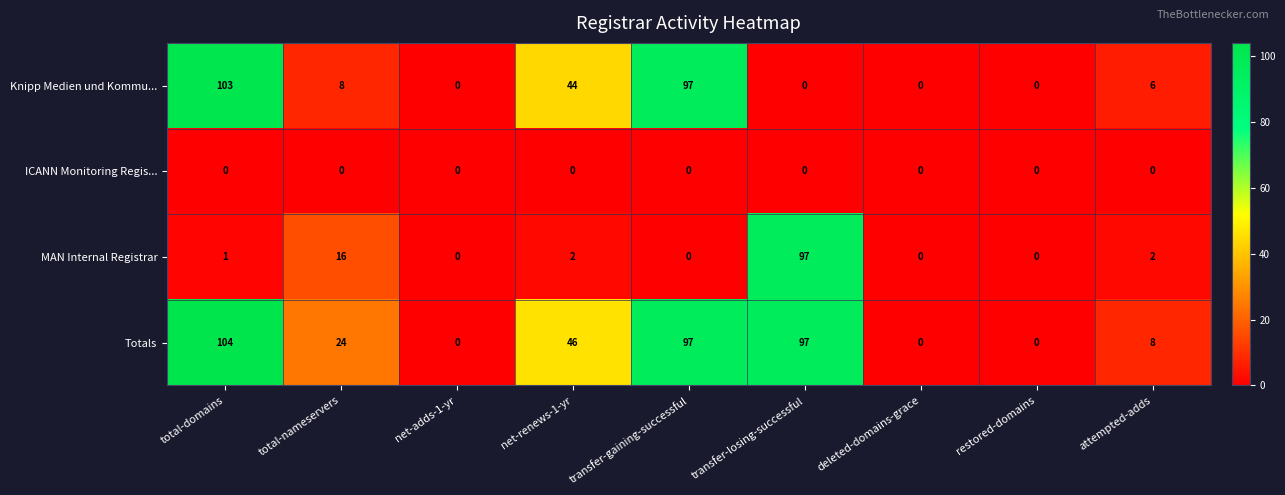

True or false: ICANN Monitoring Regis... has a value of 0 at transfer-losing-successful.

True